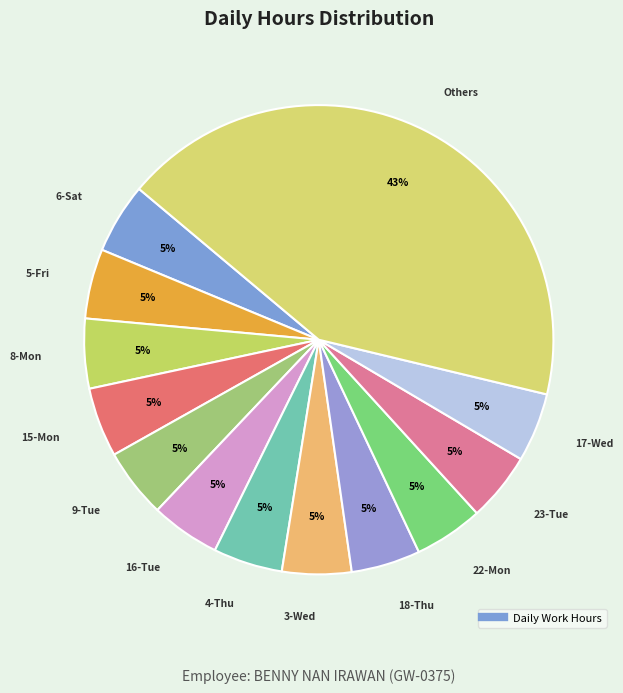

Count the number of slices in the pie.

13